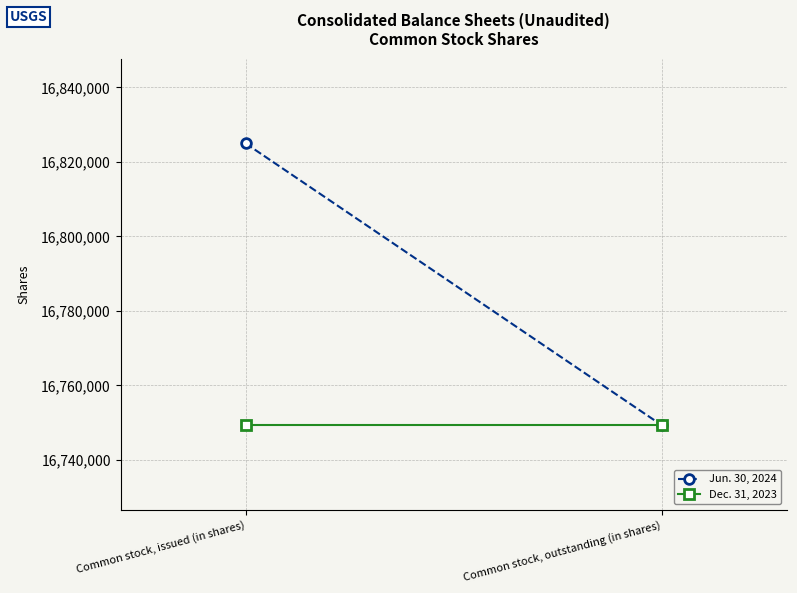

At which label does Dec. 31, 2023 reach its peak?

Common stock, issued (in shares)